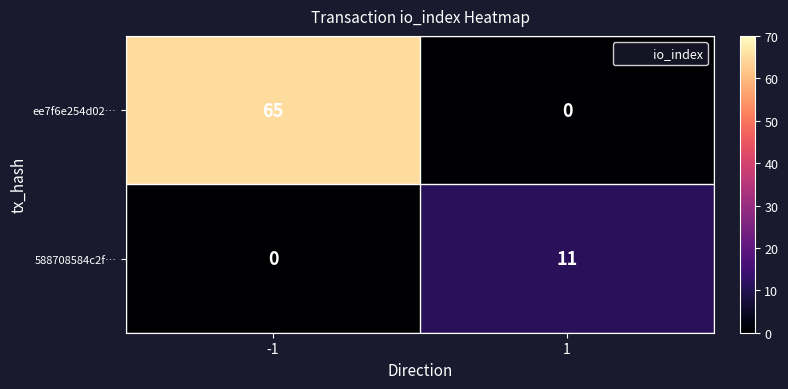

The ee7f6e254d02… series shows 65 at -1. True or false?

True